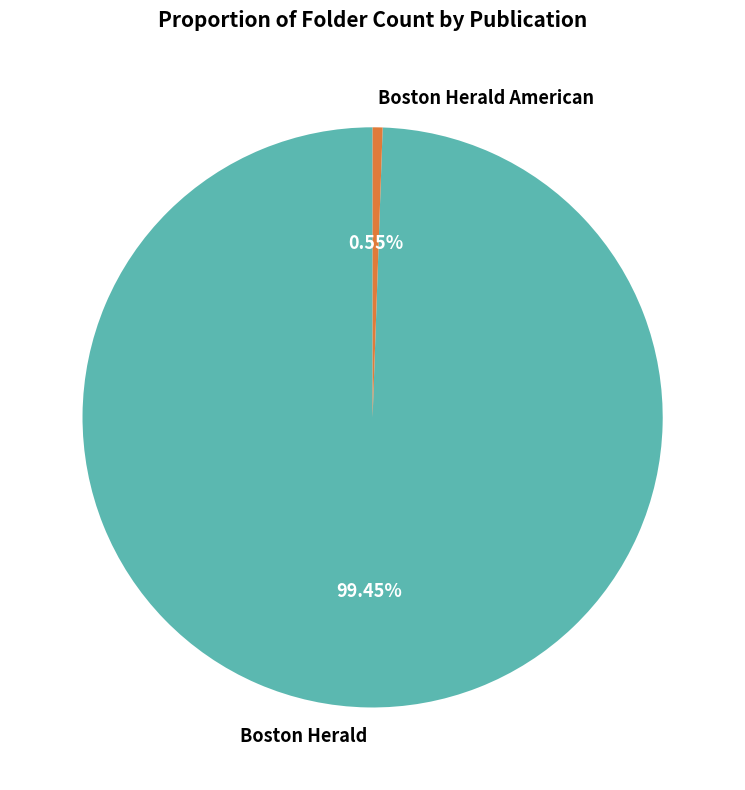

Which has a higher value, Boston Herald or Boston Herald American?

Boston Herald